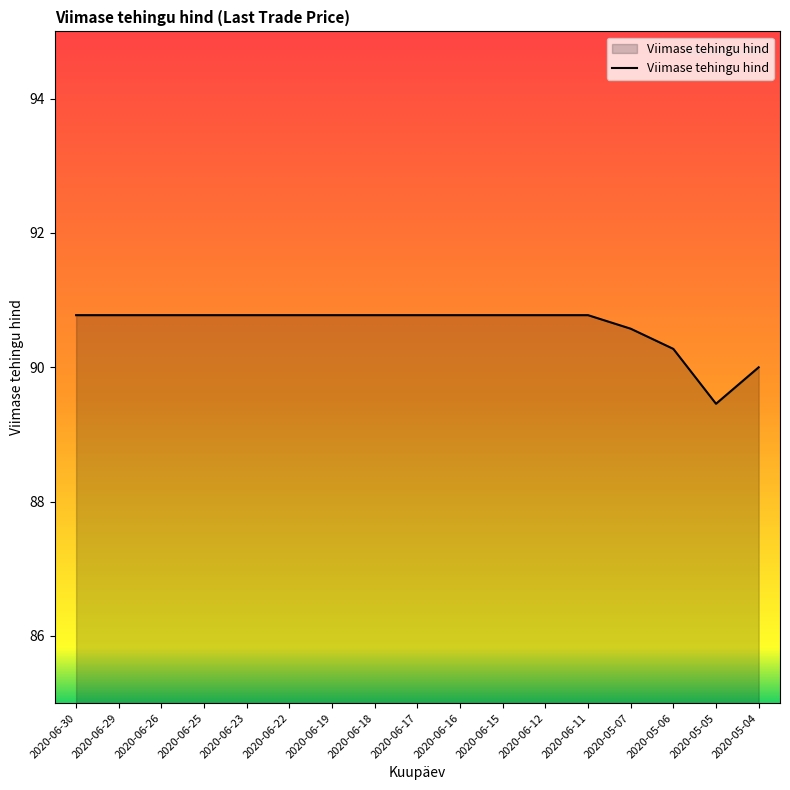

The value at 2020-06-26 is 90.8. True or false?

True